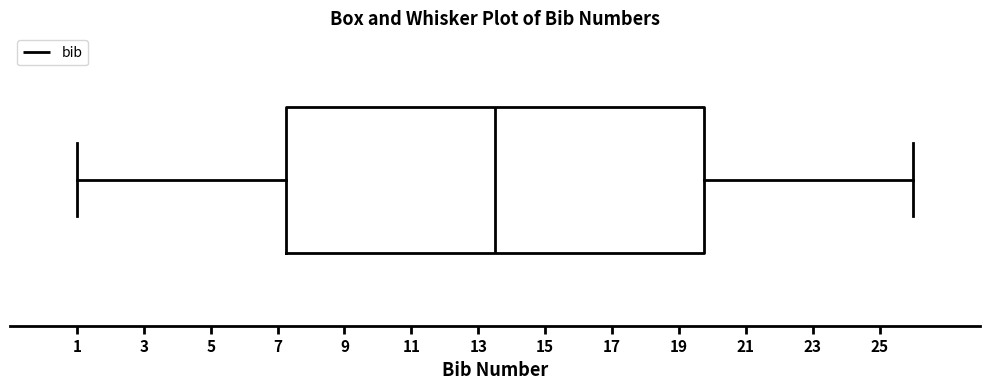

Where does the median line of the box sit on the x-axis? The values are not printed on the chart, so give them approximately, as read against the axis.

13.6